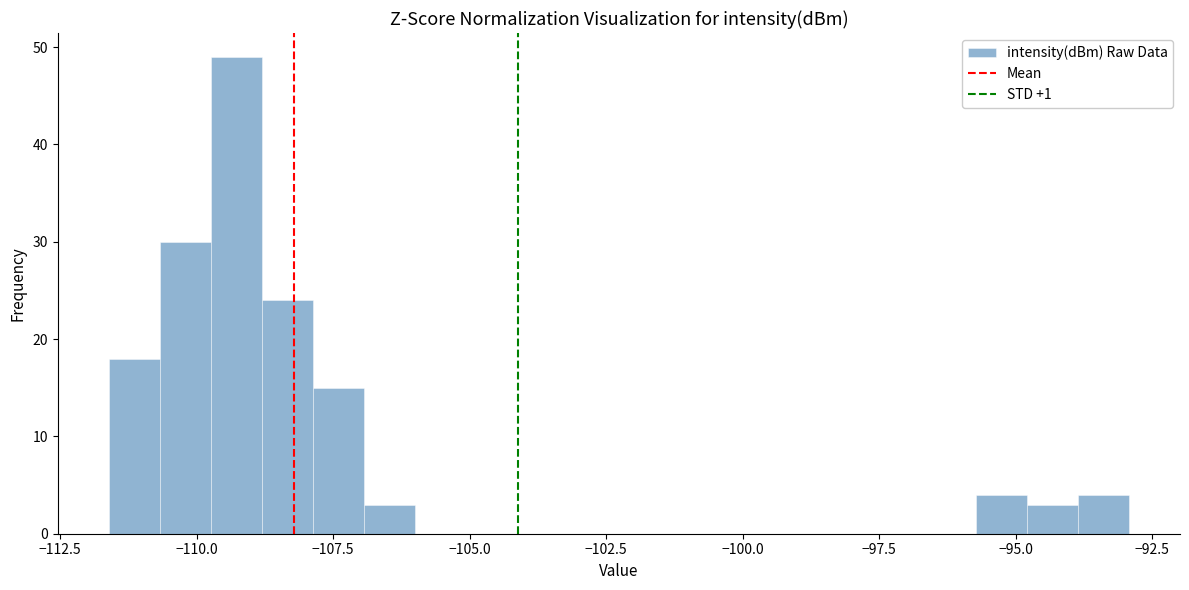

Read against the x-axis, roughly where is the centre of the tallest bar?

-109.5